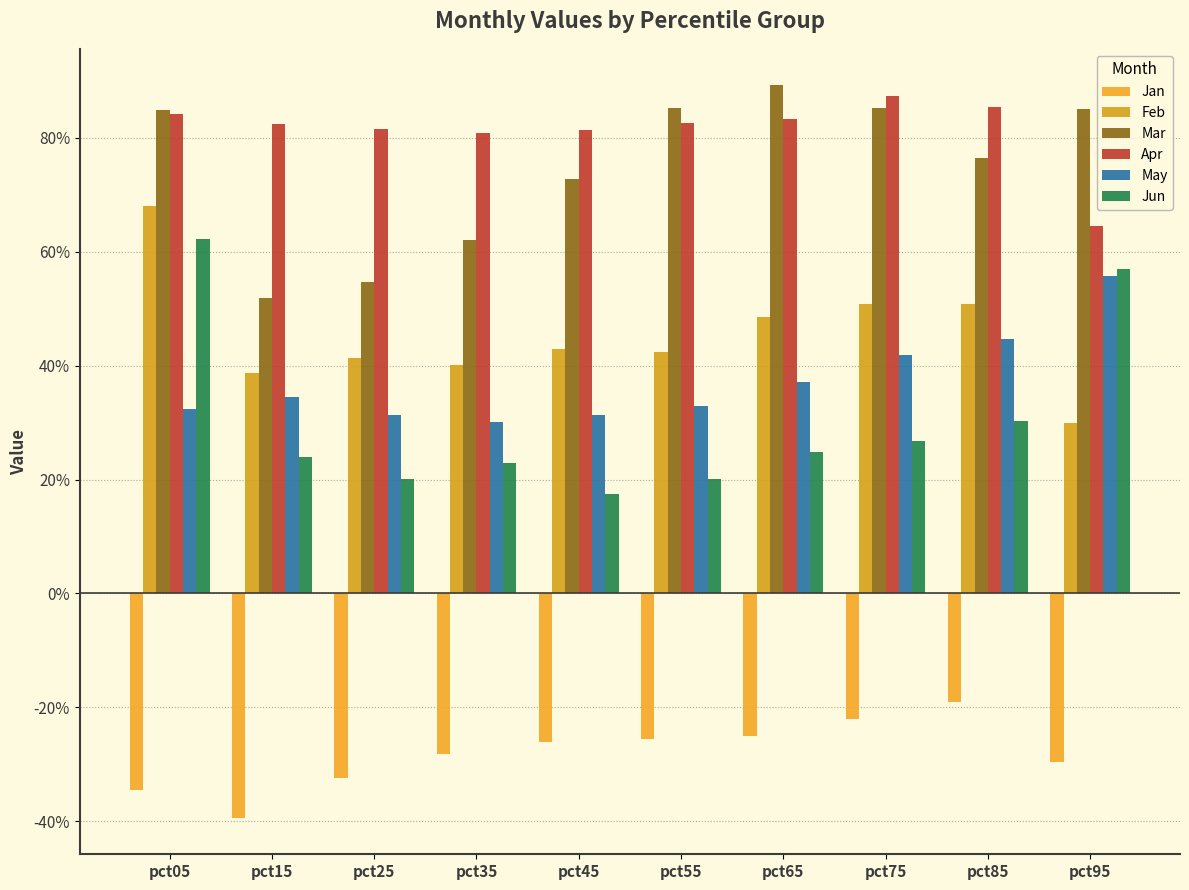

List the series in order of their peak value, lowest first.

Jan, May, Jun, Feb, Apr, Mar